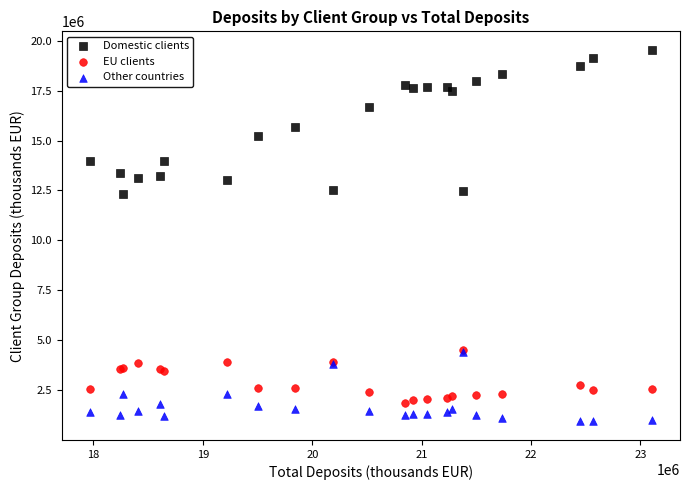

Which series has the widest spread of Y values?

Domestic clients